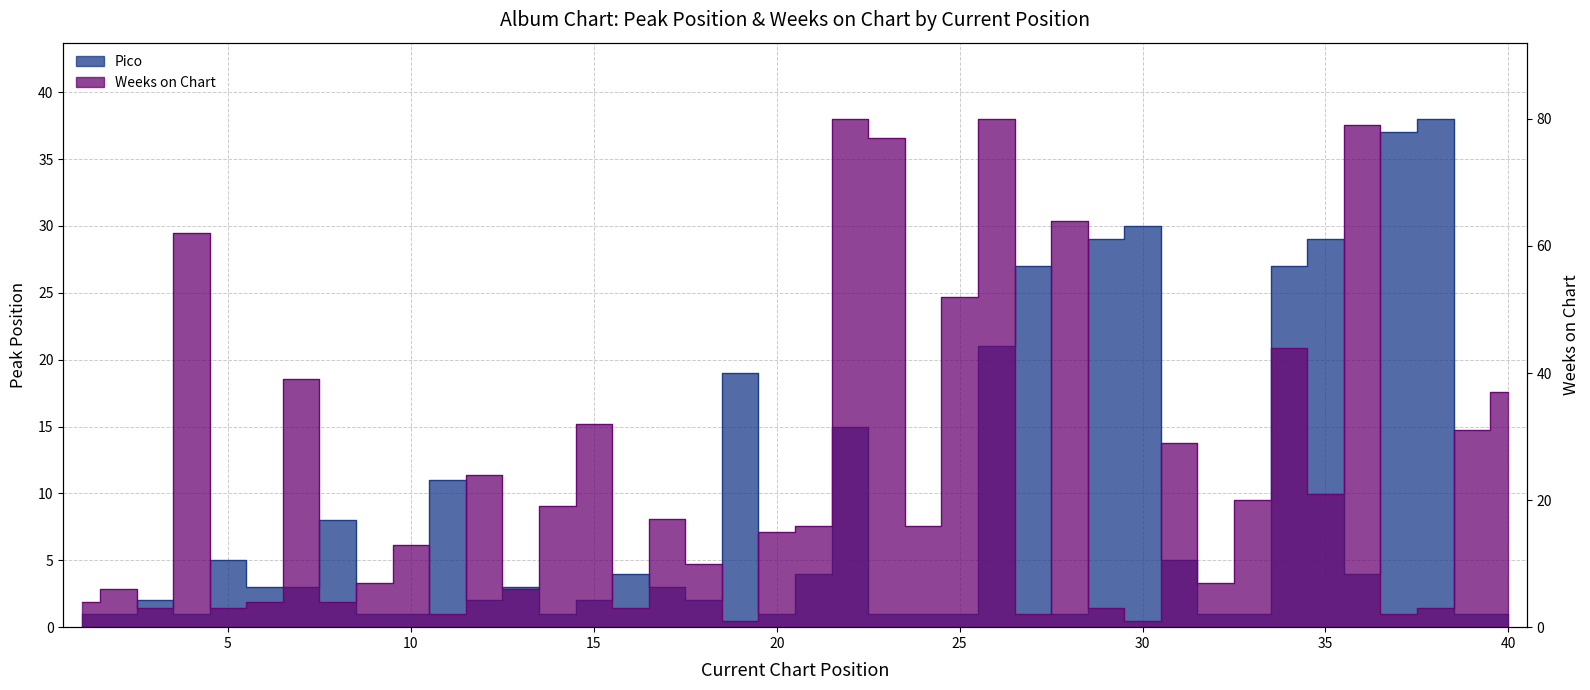

Reading left to right, extract all data points from this chart.

Pico: 1=1	2=1	3=2	4=1	5=5	6=3	7=3	8=8	9=1	10=1	11=11	12=2	13=3	14=1	15=2	16=4	17=3	18=2	19=19	20=1	21=4	22=15	23=1	24=1	25=1	26=21	27=27	28=1	29=29	30=30	31=5	32=1	33=1	34=27	35=29	36=4	37=37	38=38	39=1	40=1
Weeks on Chart: 1=4	2=6	3=3	4=62	5=3	6=4	7=39	8=4	9=7	10=13	11=2	12=24	13=6	14=19	15=32	16=3	17=17	18=10	19=1	20=15	21=16	22=80	23=77	24=16	25=52	26=80	27=2	28=64	29=3	30=1	31=29	32=7	33=20	34=44	35=21	36=79	37=2	38=3	39=31	40=37